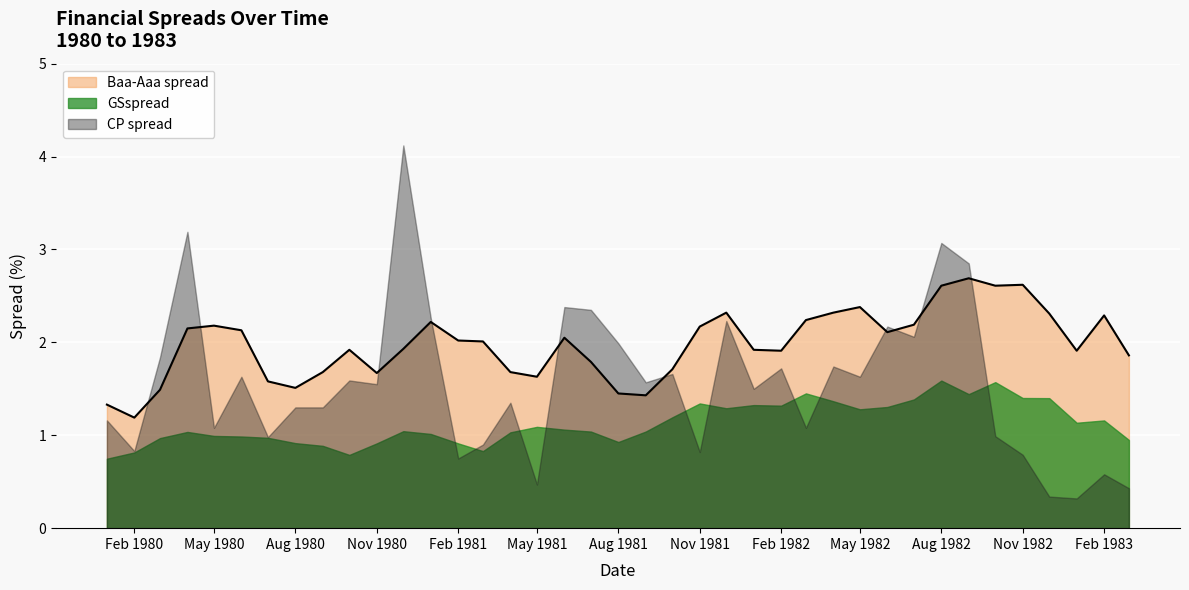

Between 6 and 19, which series saw the biggest shift?

CP_spread